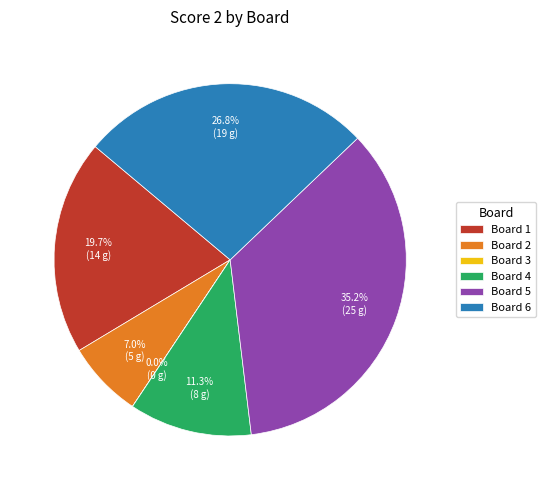

Is there any slice that represents more than half of the pie?

No